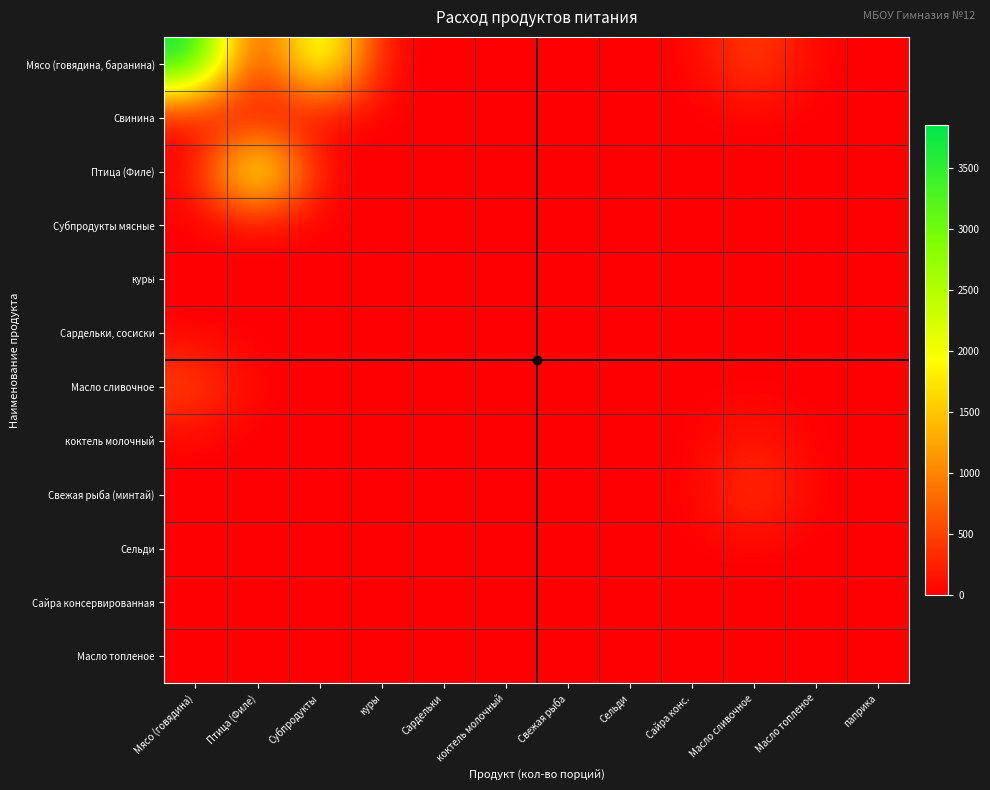

Between Субпродукты and Сайра конс., which series saw the biggest shift?

Мясо (говядина, баранина)